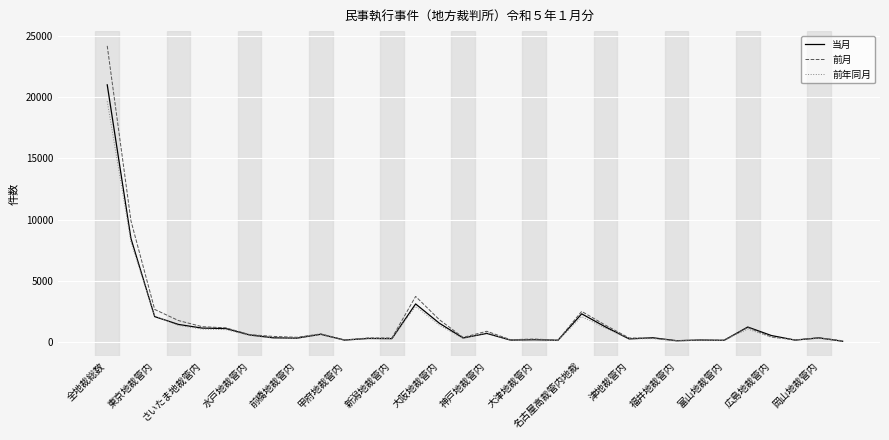

What is the maximum value for 前月?

24171